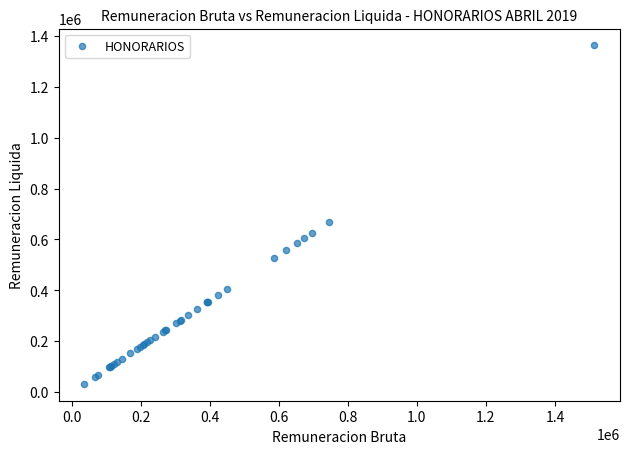

What Y value in the scatter plot is closest to 697576?

669600